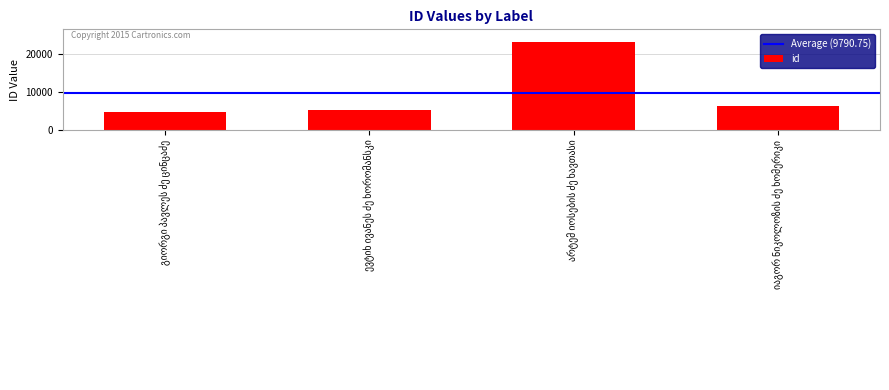

What is the difference between the second highest and second lowest values?

902